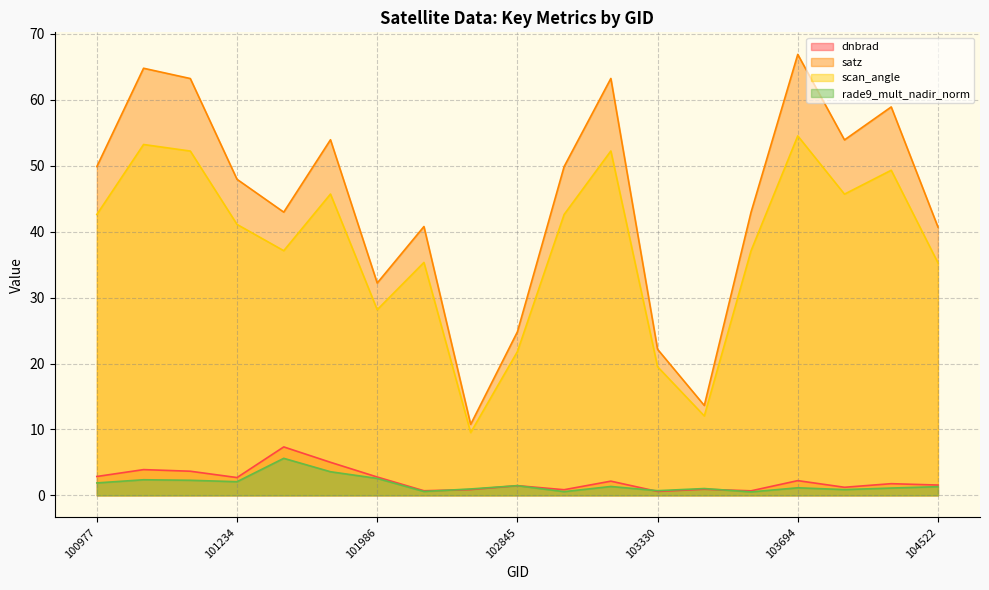

True or false: dnbrad and scan_angle cross at least once.

False